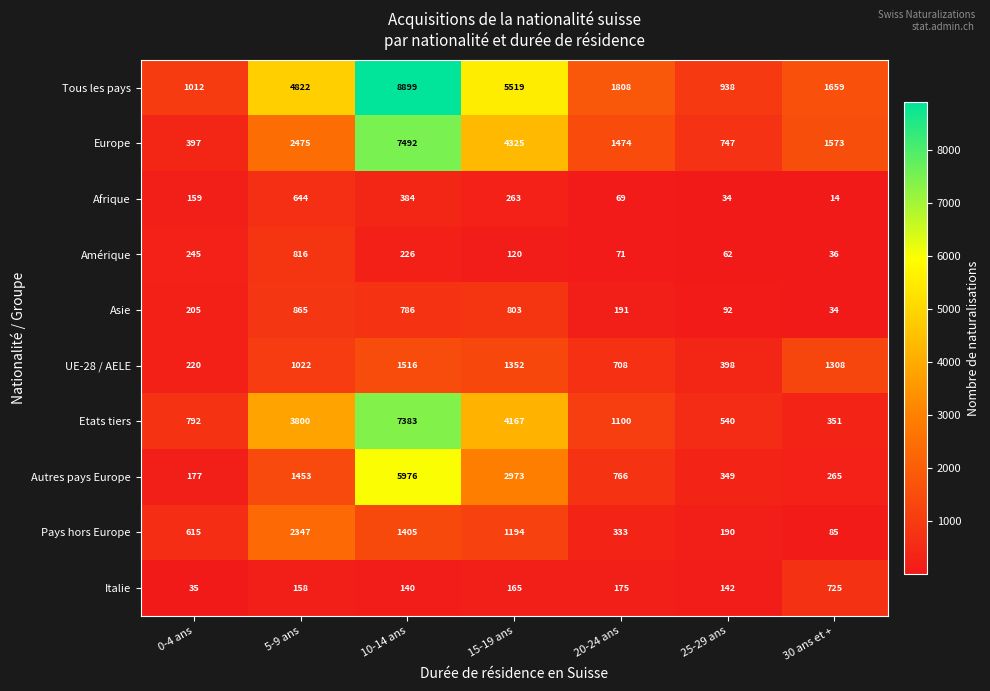

What is the sum of the Autres pays Europe values at 5-9 ans and 0-4 ans?

1630